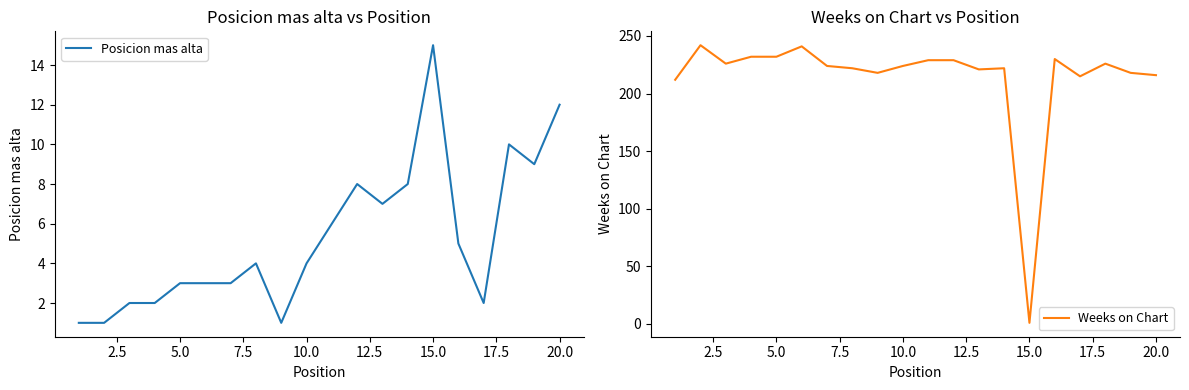

Is it true that Posicion mas alta equals 5 at 15.0?

False